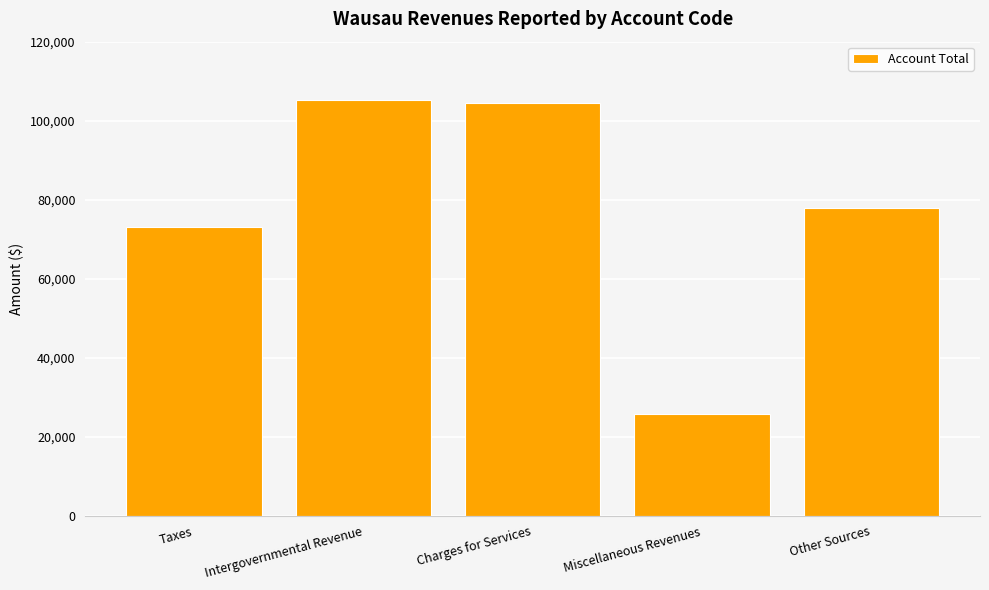

Reading right to left, extract all data points from this chart.

77794	25797	104453	105198	72985